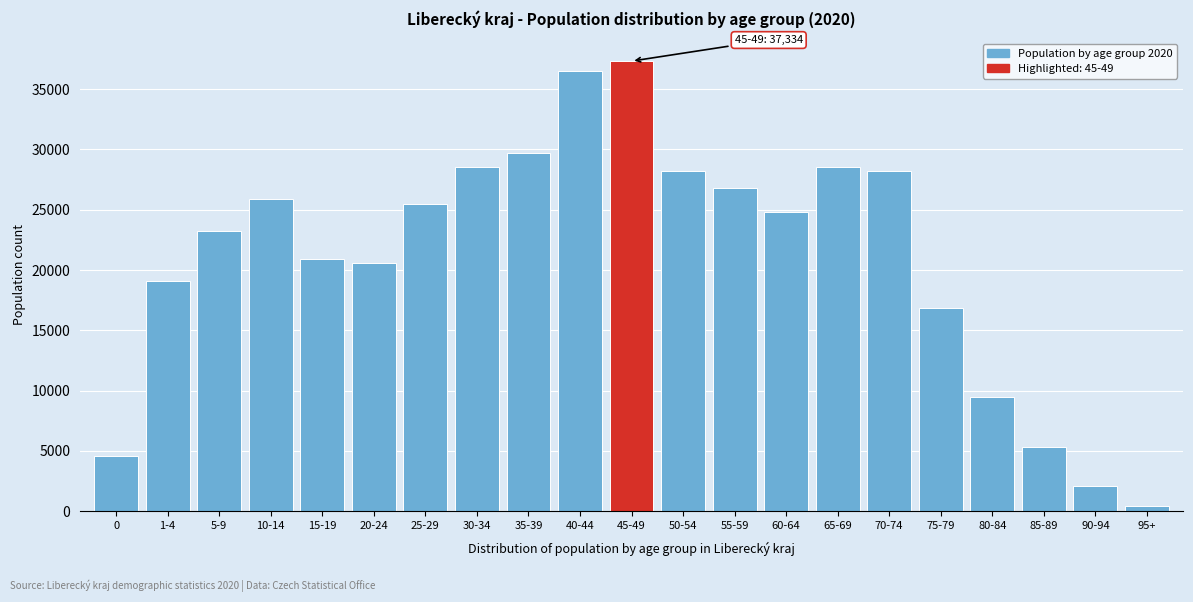

What is the value of the 3rd bar from the left?

23210